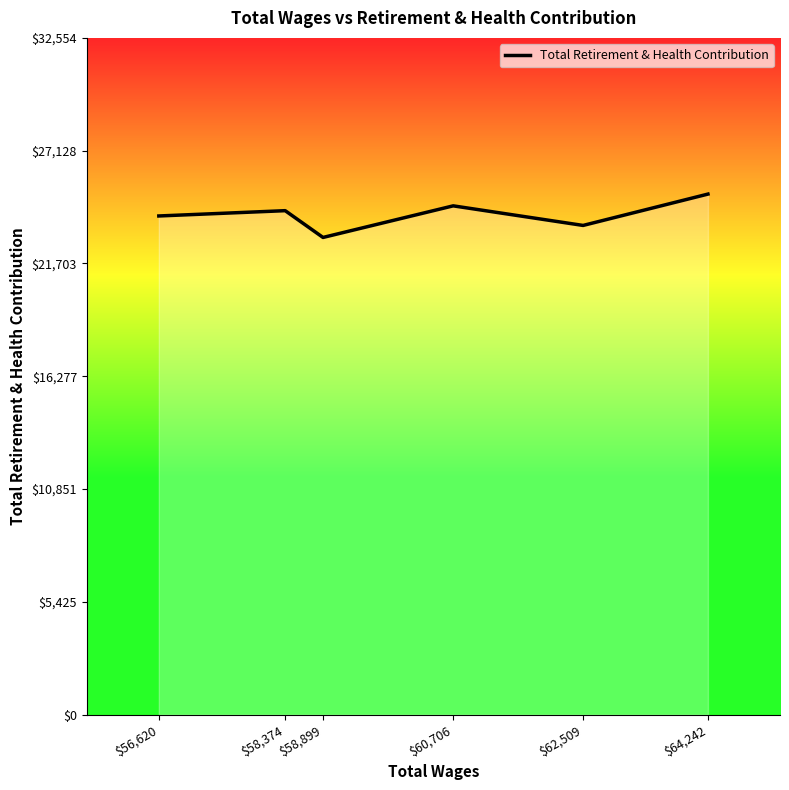

What is the change in value from $58,899 to $60,706?

+1520